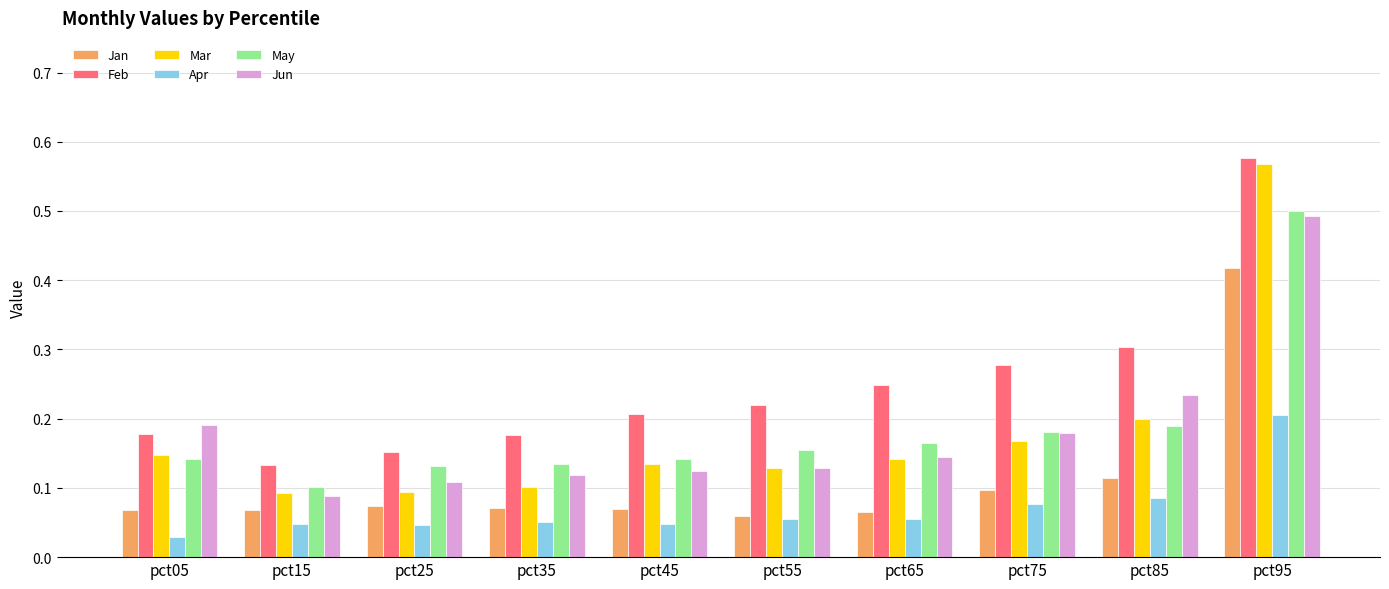

How many series are shown in this chart?

6